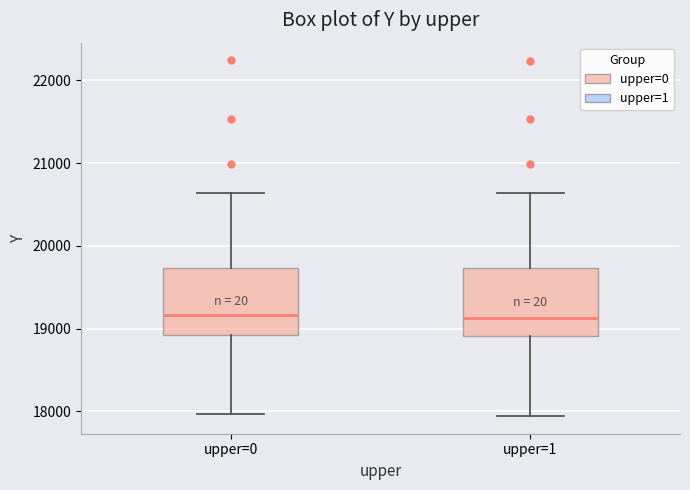

Reading left to right, transcribe this box plot: for each box, give where its median line is, the range the box spans, and where its two whiskers end, as read against the y-axis. The values are not printed on the chart, so give them approximately, as read against the axis.

upper=0: median 19200, box 18900 to 19700, whiskers 18000 to 20600
upper=1: median 19100, box 18900 to 19700, whiskers 17900 to 20600